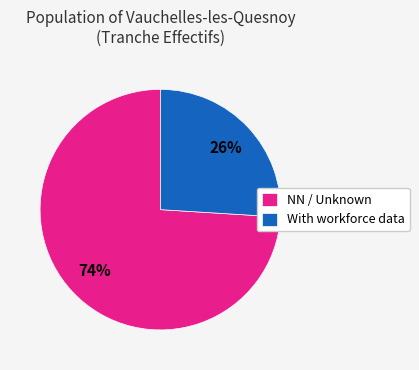

Does any single category account for the majority?

Yes